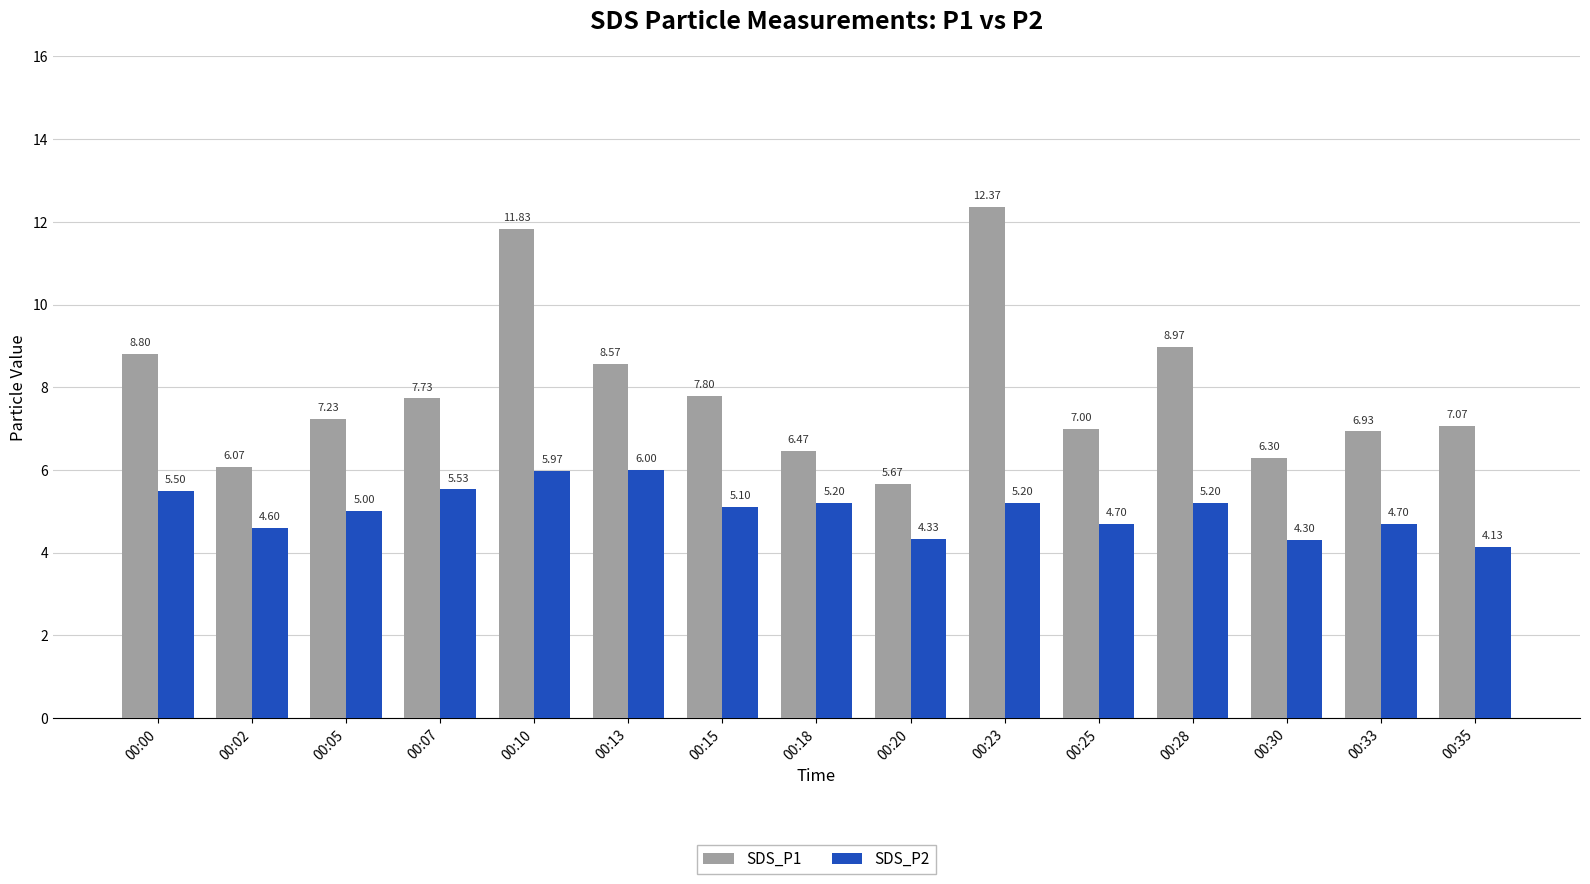

Does the chart contain stacked bars?

No